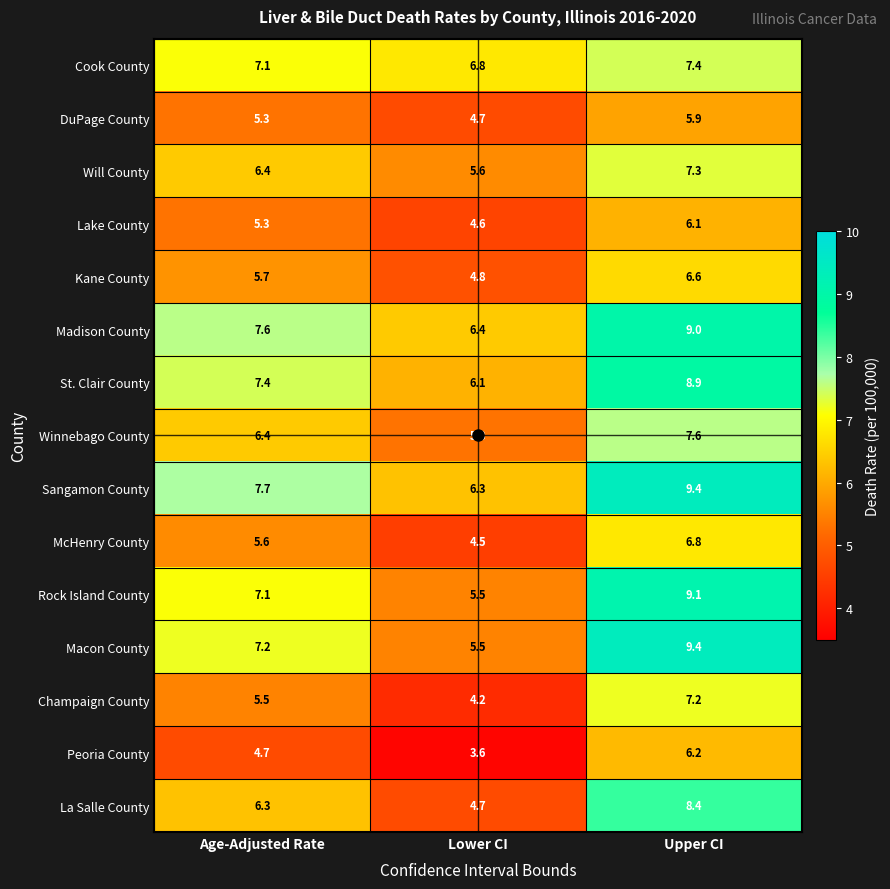

Which series has the largest total across all categories?

Sangamon County